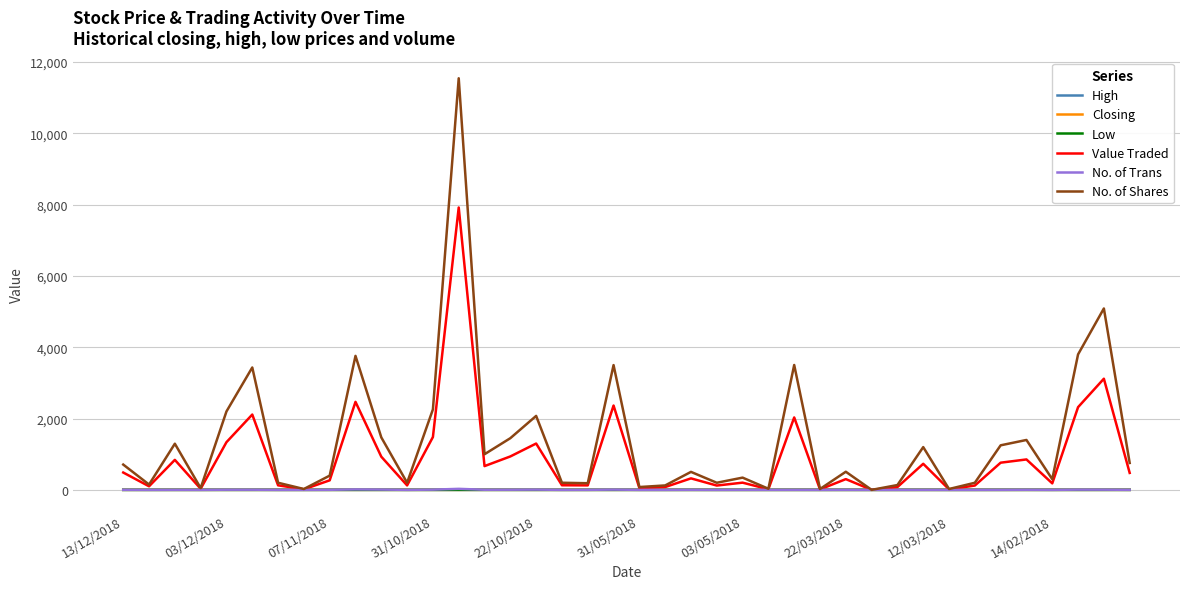

Which series has the widest spread of values?

No. of Shares